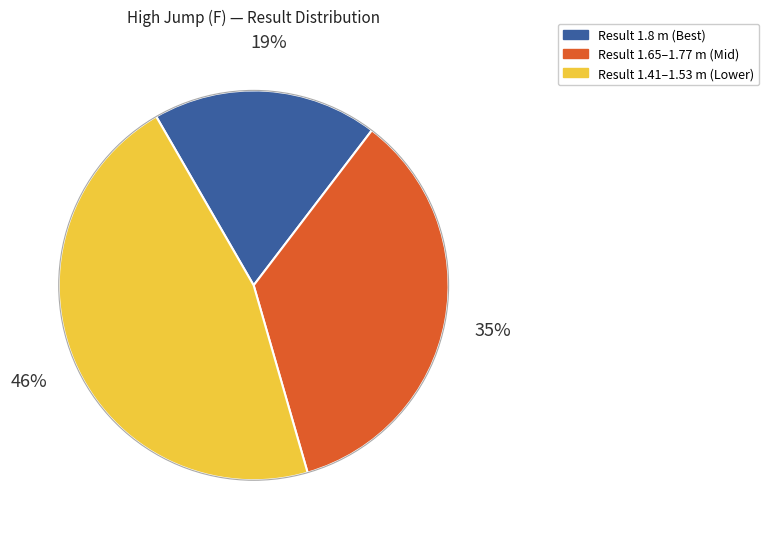

To the nearest percent, what is the average slice percentage?

33%